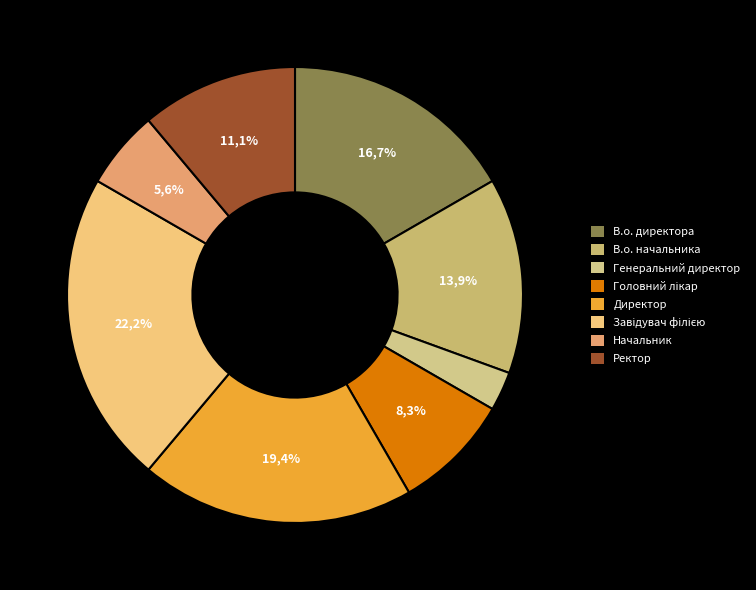

What is the largest slice in the pie chart?

Завідувач філією